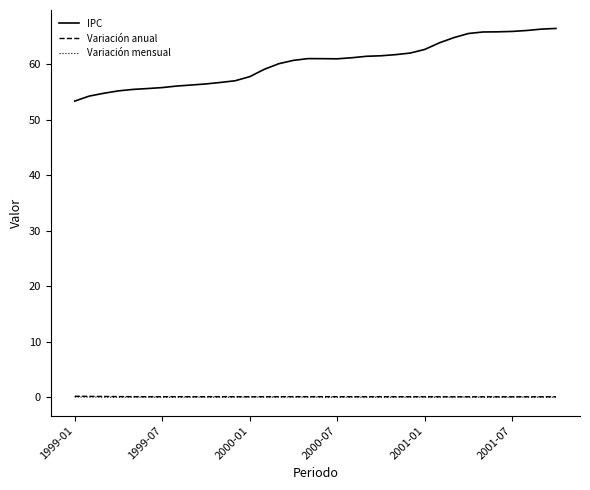

What is the greatest value displayed?

66.4